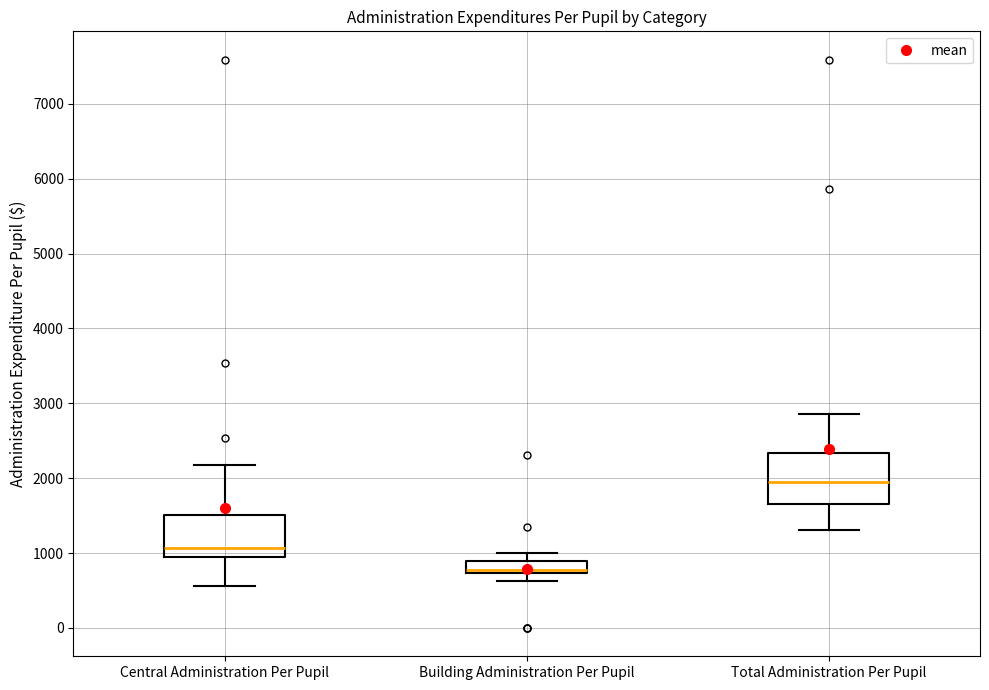

Where is the lower edge of the box for Central Administration Per Pupil on the y-axis? The values are not printed on the chart, so give them approximately, as read against the axis.

900